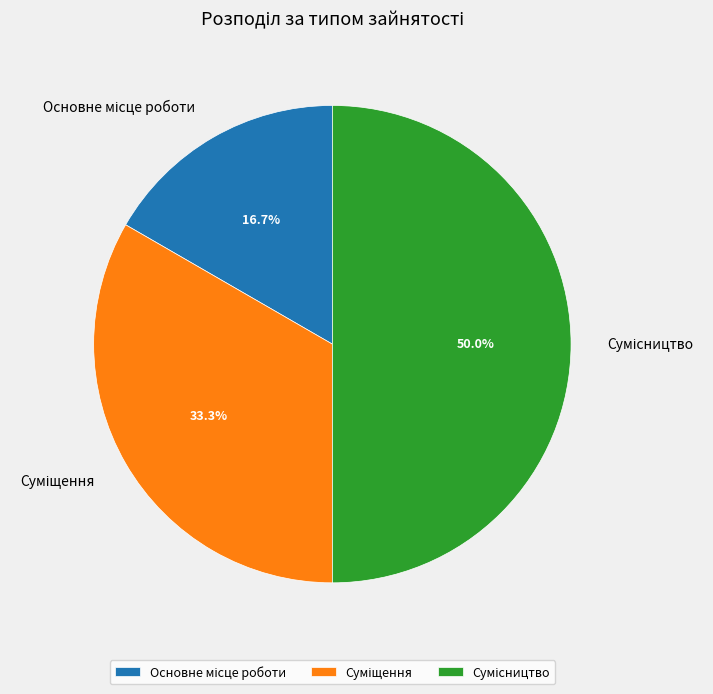

To the nearest percent, what percentage of the pie is Основне місце роботи?

17%